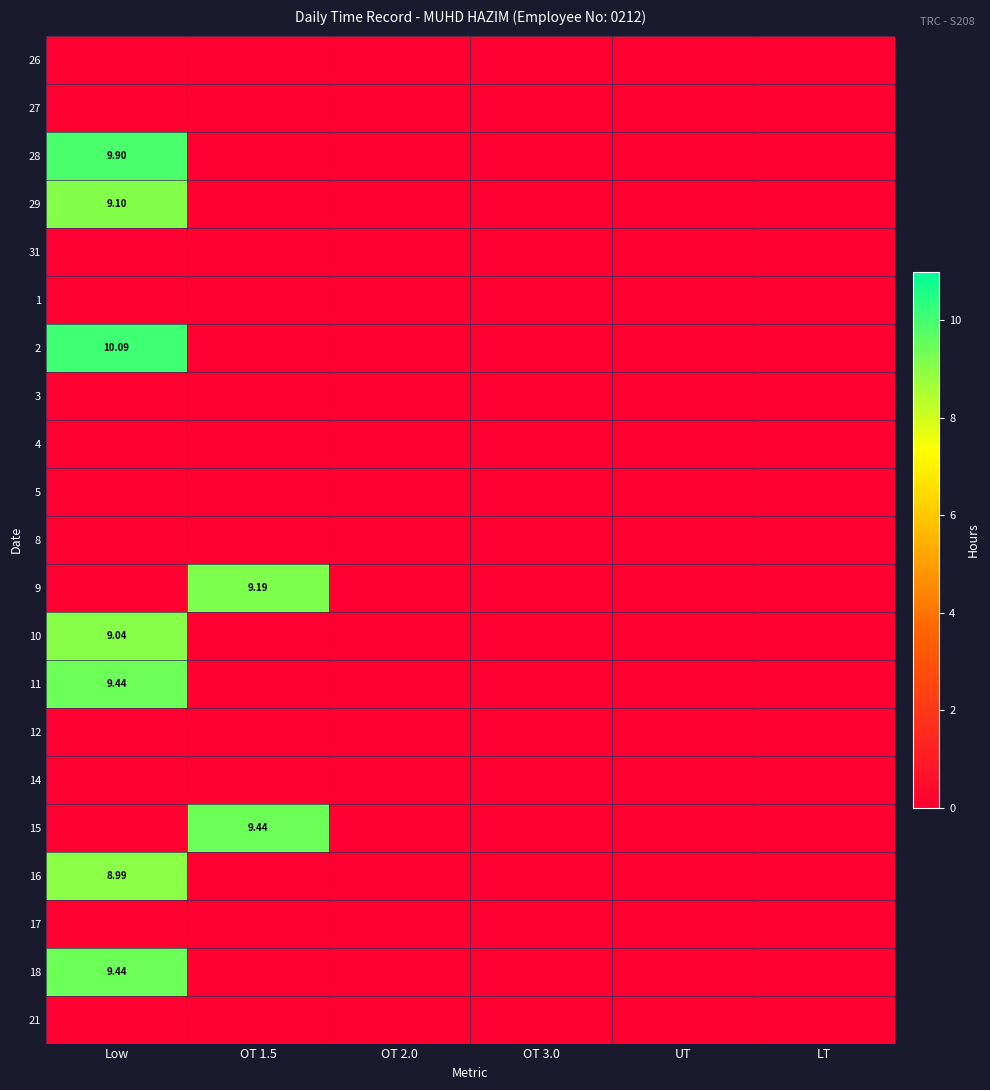

True or false: 11 has a value of 6.4 at LT.

False